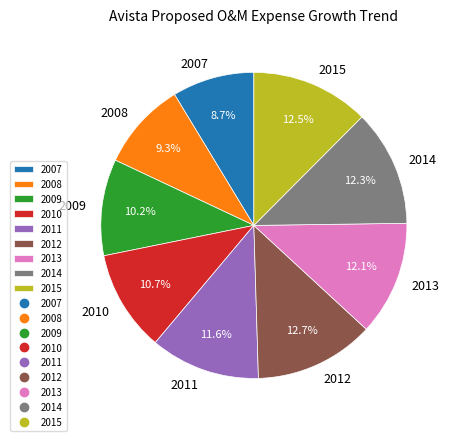

To the nearest percent, what portion does 2009 represent?

10%